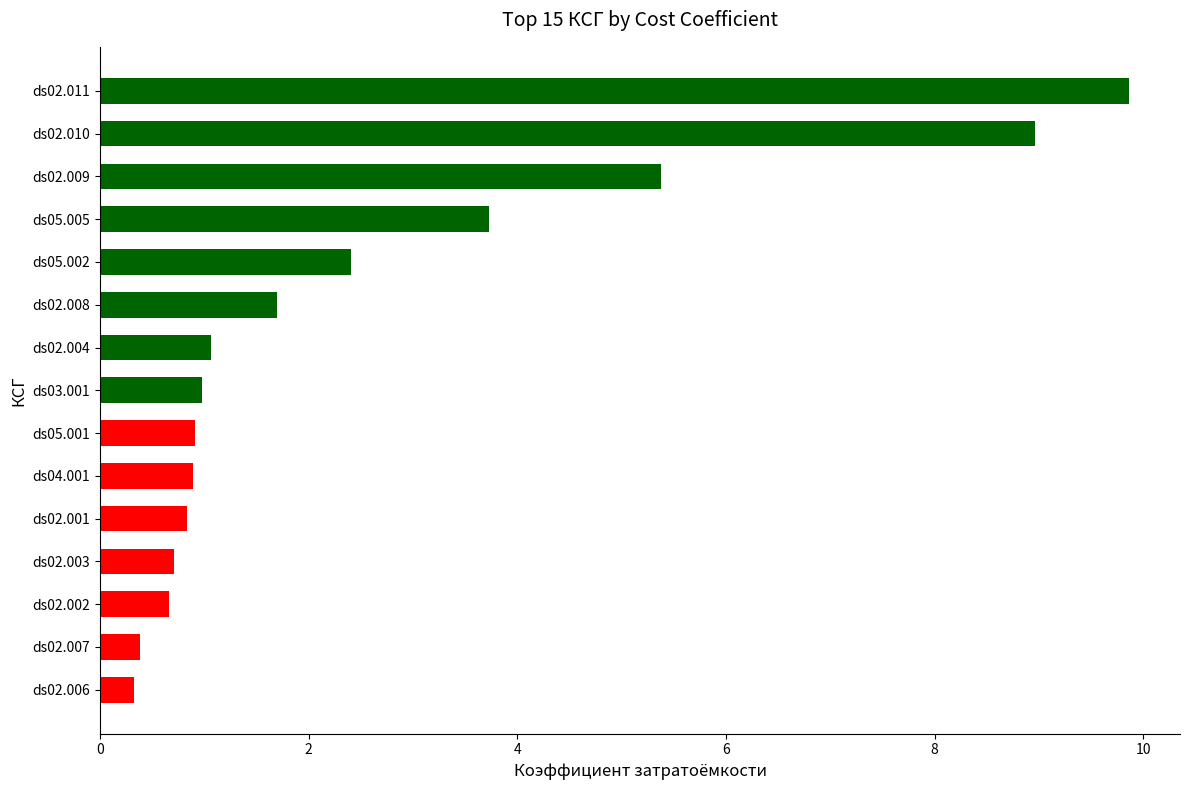

What is the greatest value displayed?

9.9